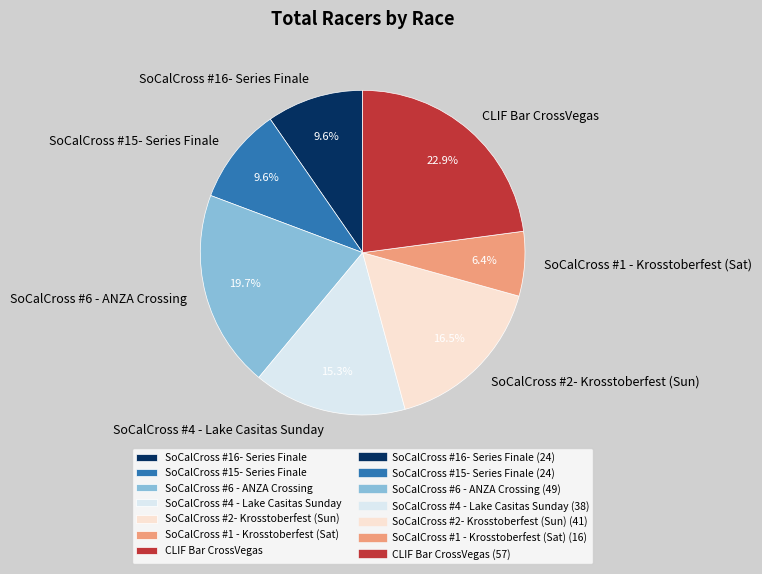

The SoCalCross #2- Krosstoberfest (Sun) slice represents 2% of the pie. True or false?

False